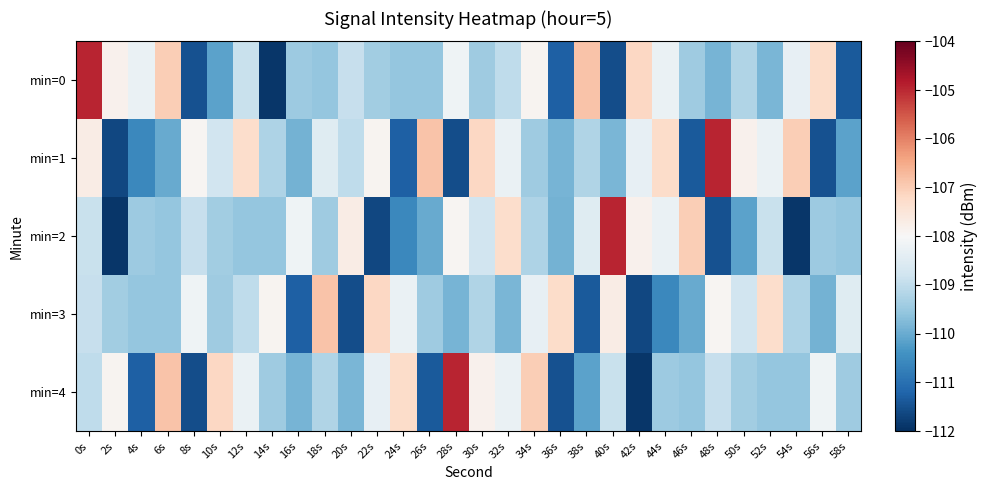

What is the spread (max minus min) of values at 52s?

2.5